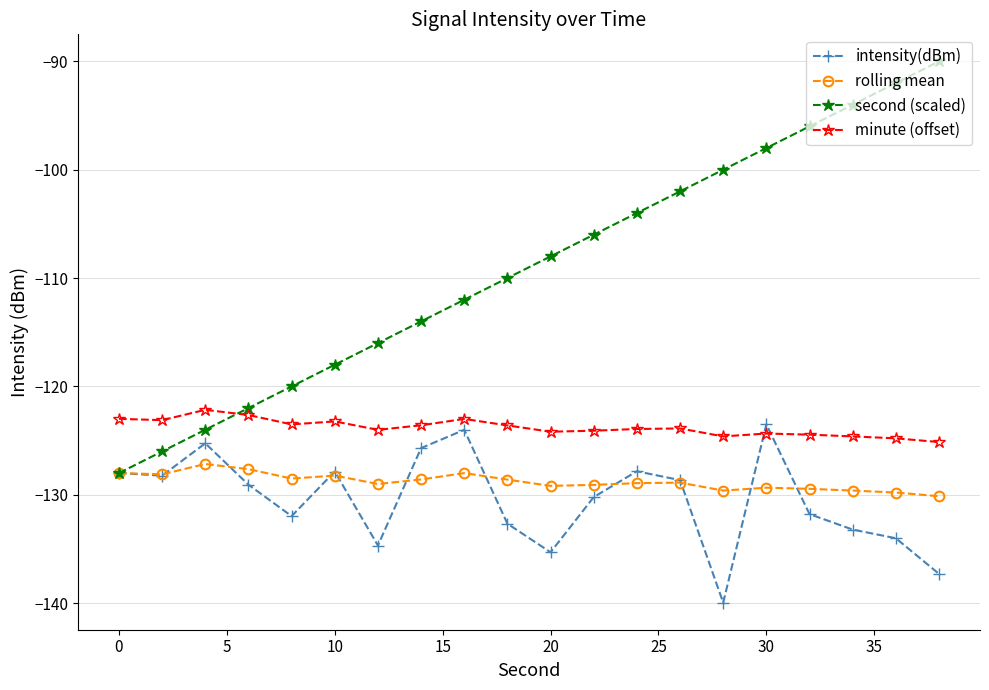

What is the smallest value displayed?

-140.0